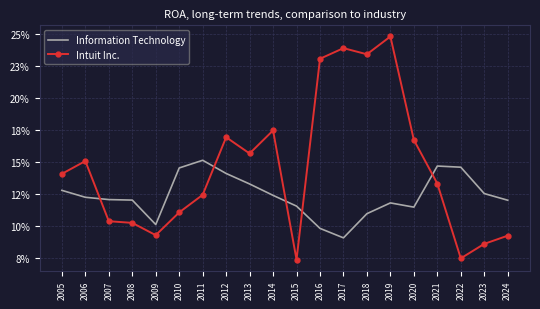

Read the Information Technology value at 2011.

0.2